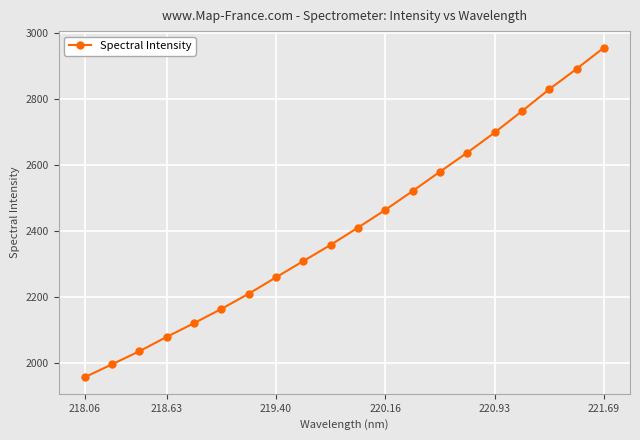

What is the difference between the maximum and minimum values?

1000.4